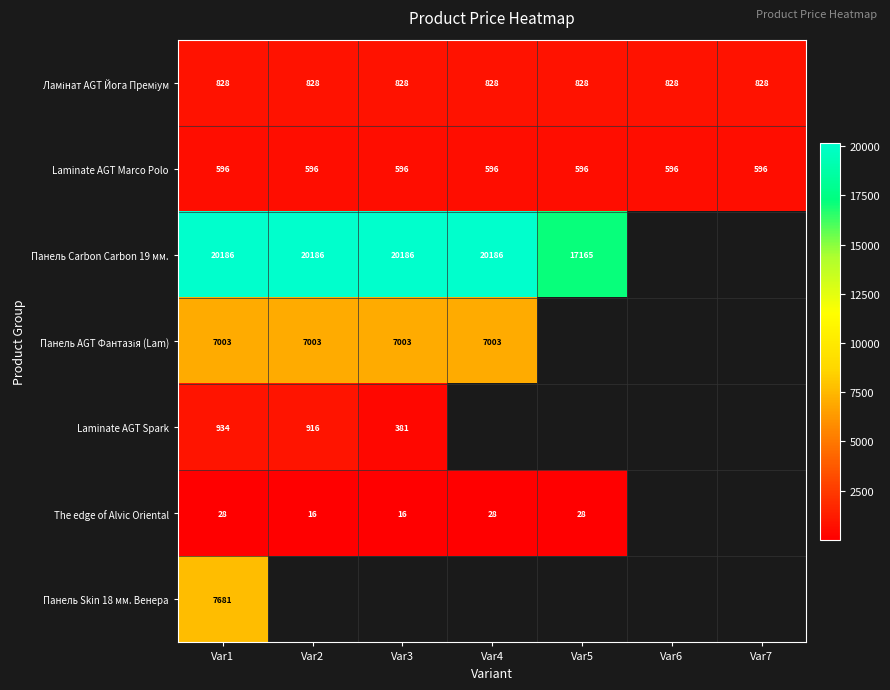

Is the value of Laminate AGT Marco Polo at Var7 greater than the value of Laminate AGT Spark at Var3?

Yes